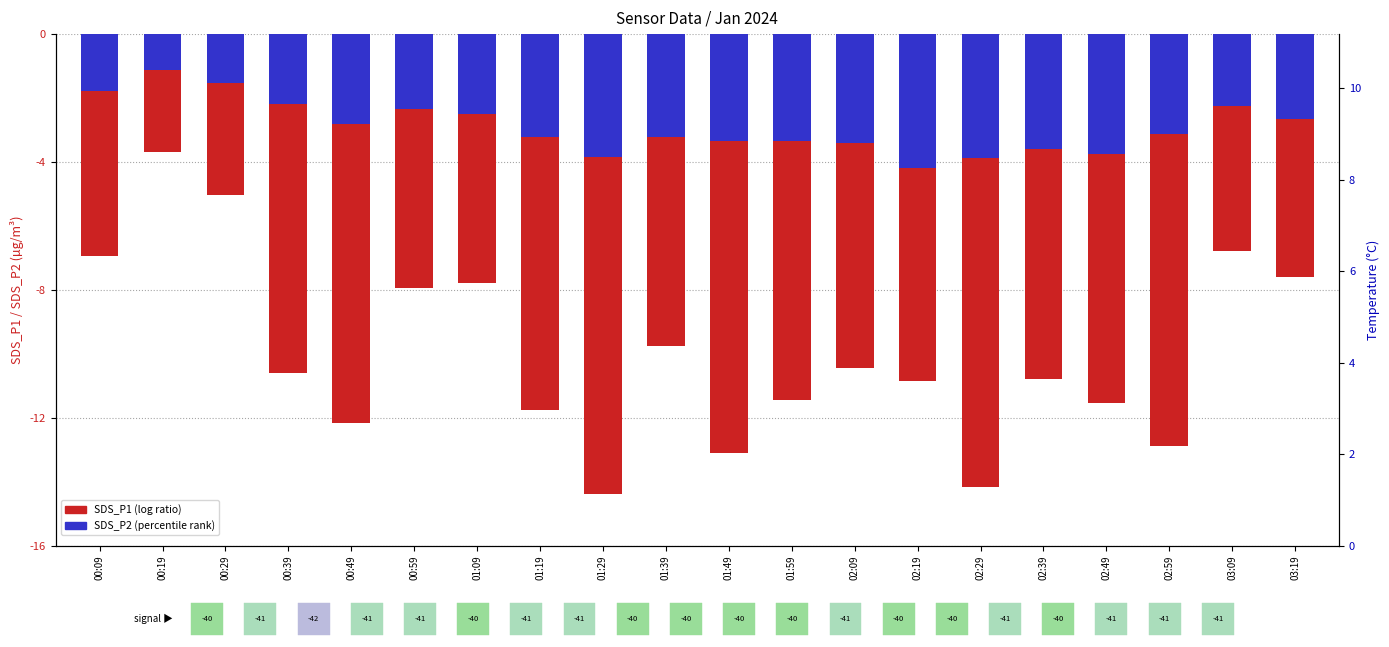

What is the greatest value displayed?

-1.1